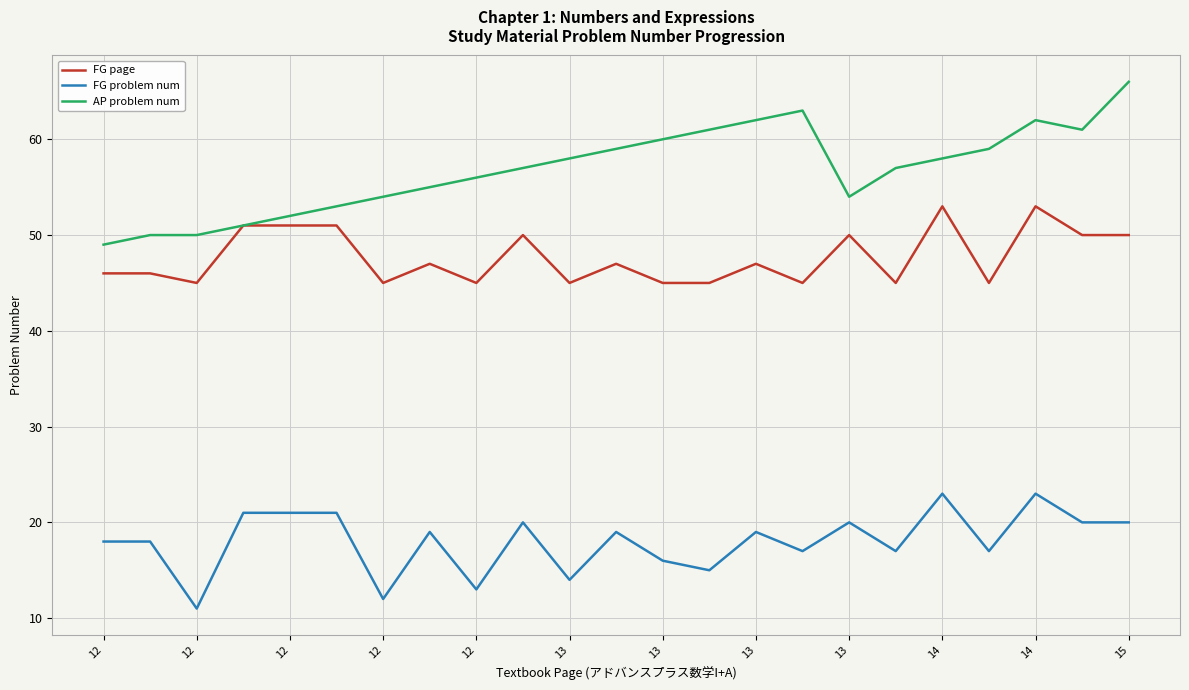

Which series has the largest range (max minus min)?

AP problem num